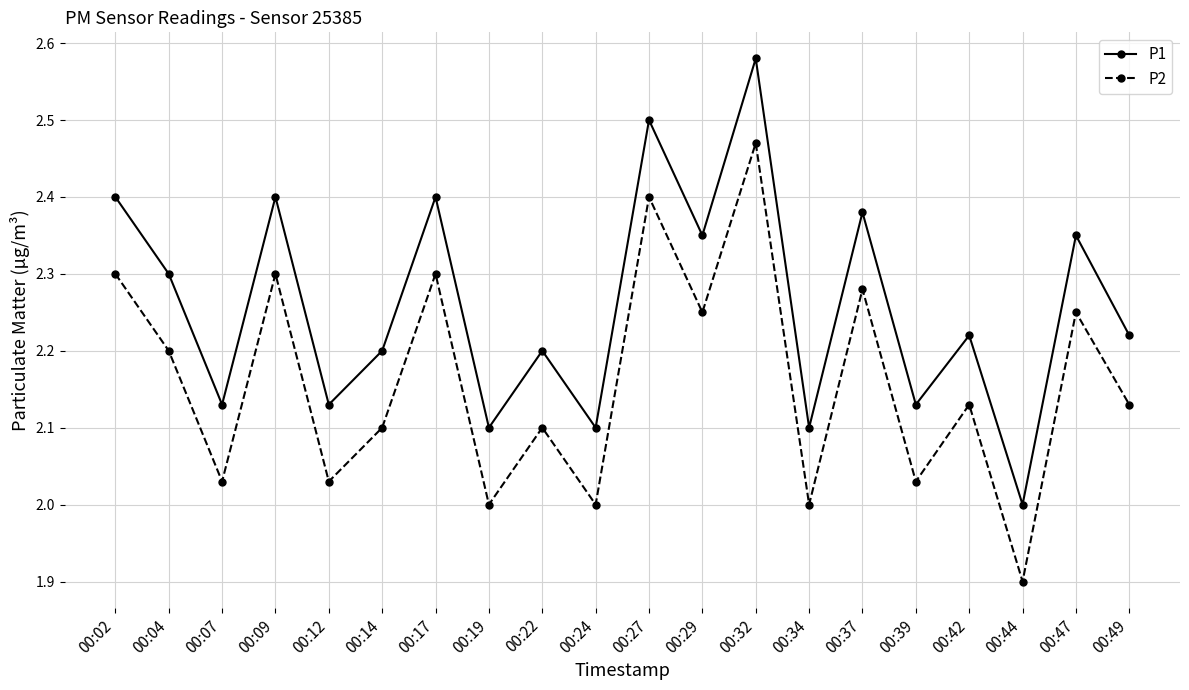

Does the chart have visible grid lines?

Yes